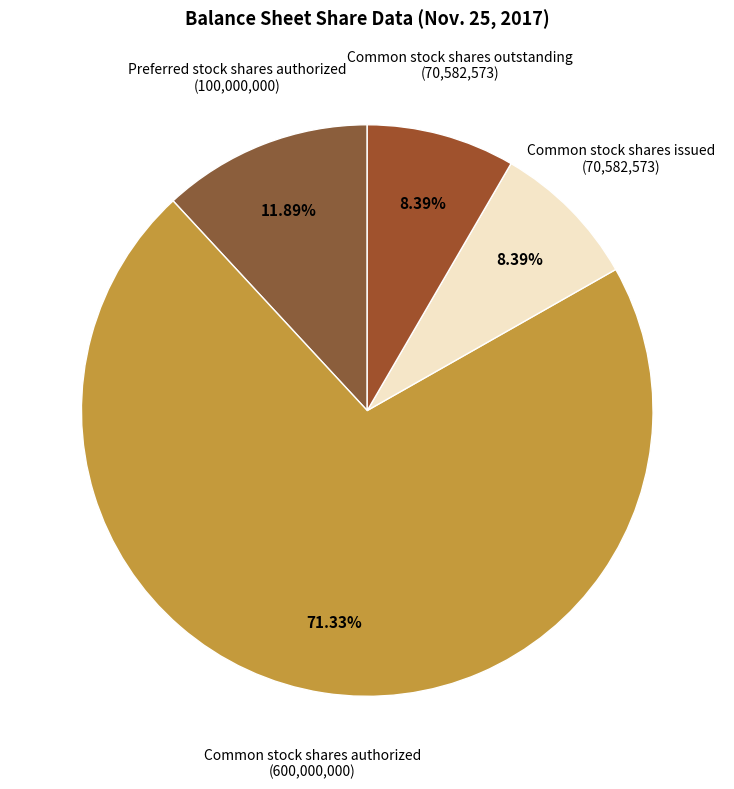

Does any single category account for the majority?

Yes